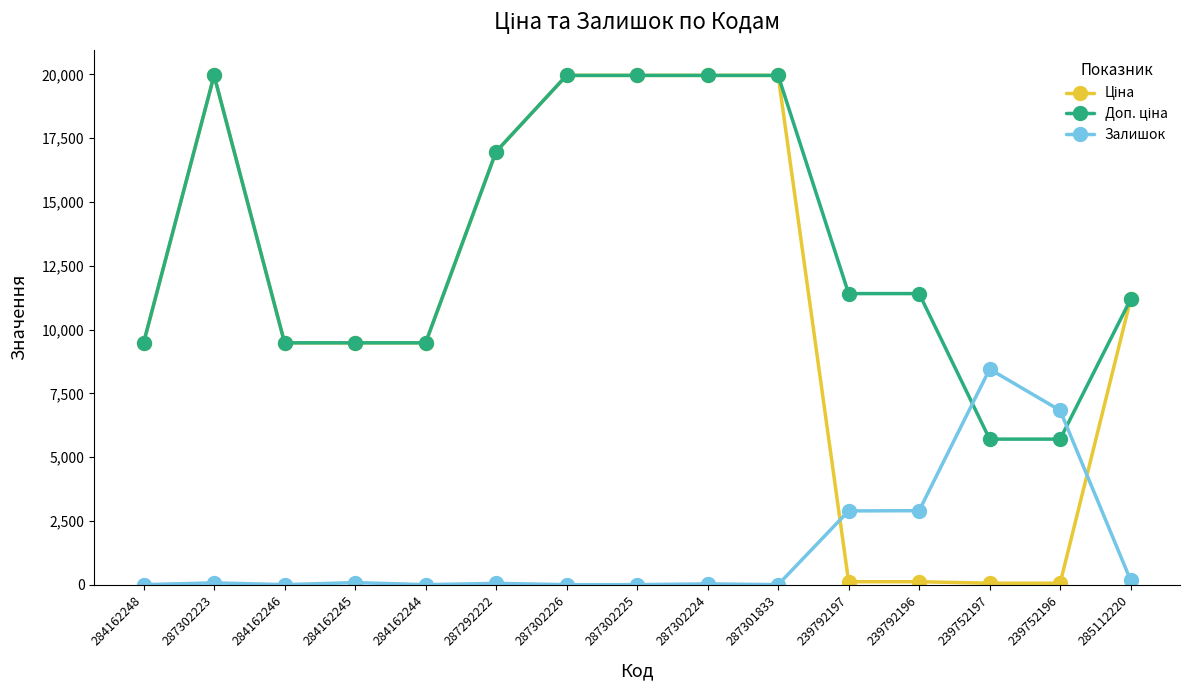

At how many categories does at least one series exceed 868?

15